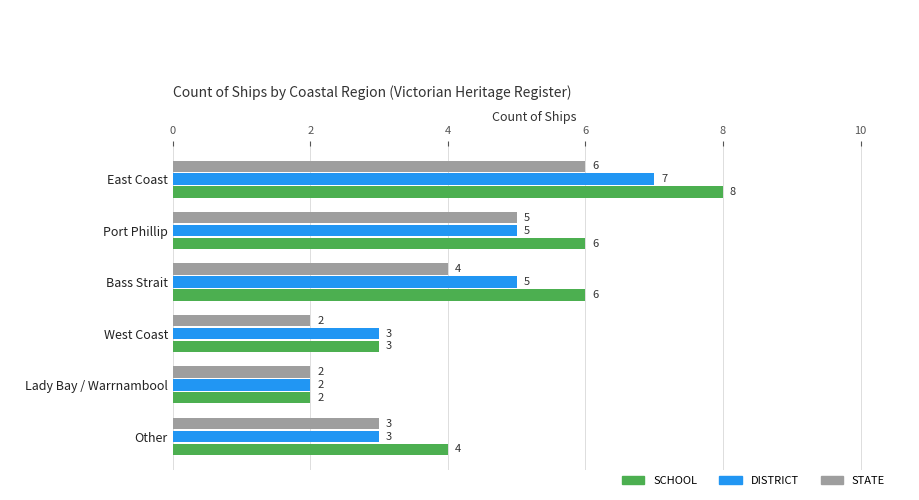

What are all the series names shown in the legend?

SCHOOL, DISTRICT, STATE